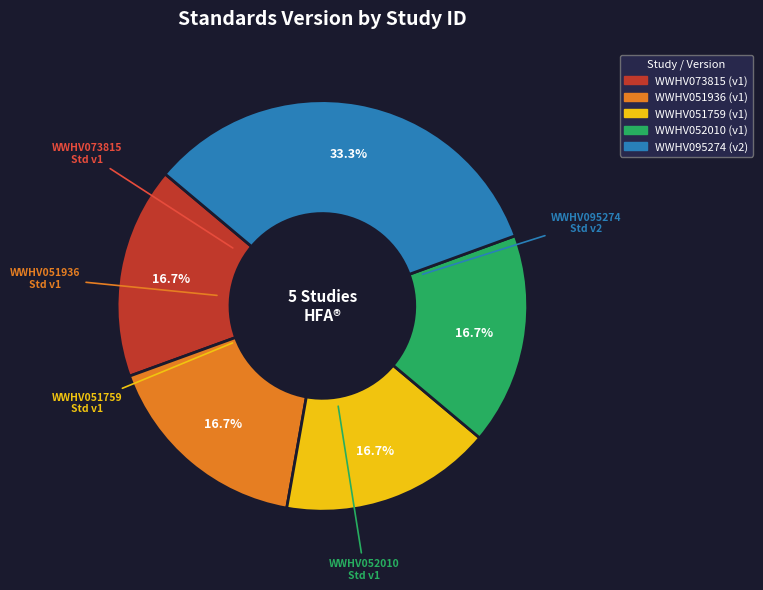

The WWHV051936 slice represents 17% of the pie. True or false?

True